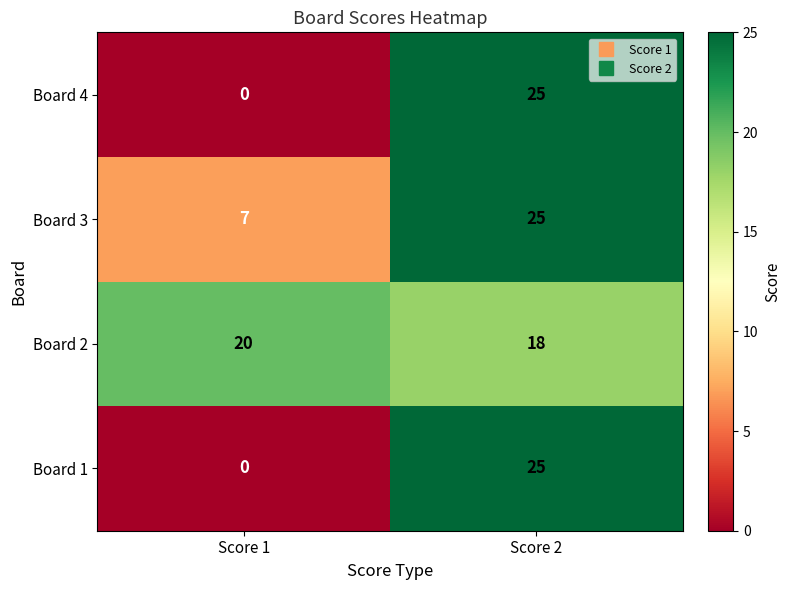

What is the highest value of the Board 1 series?

25